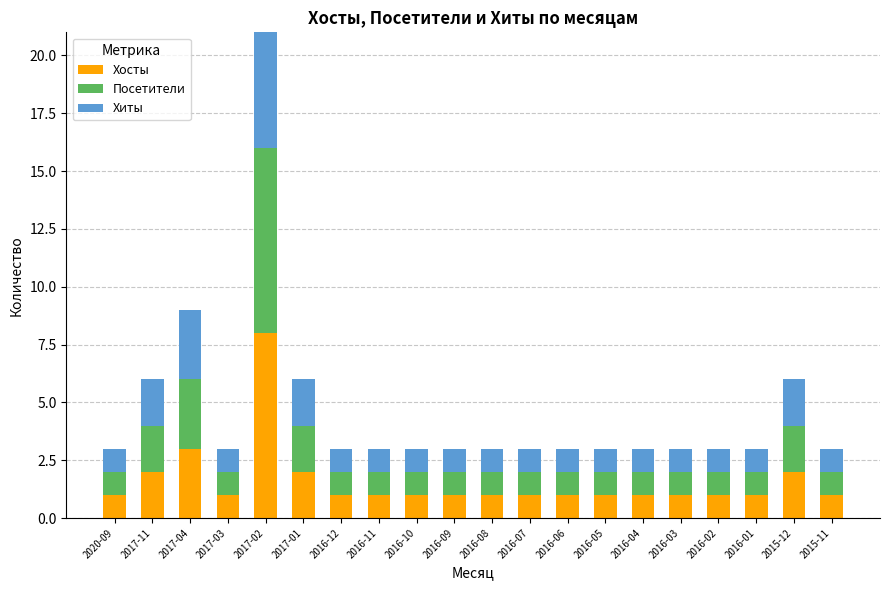

How many categories are shown in the chart?

20